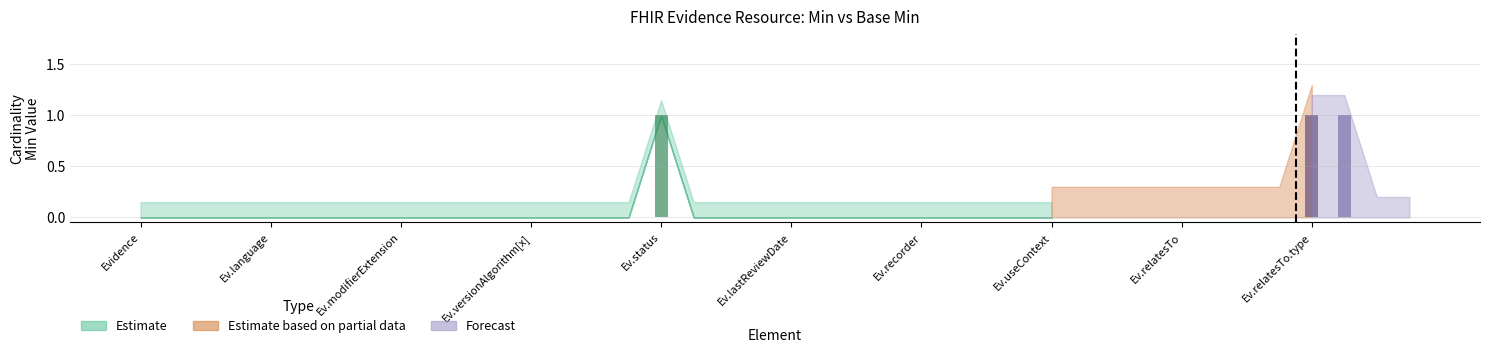

What is the difference between the maximum and minimum values in the Base Min series?

1